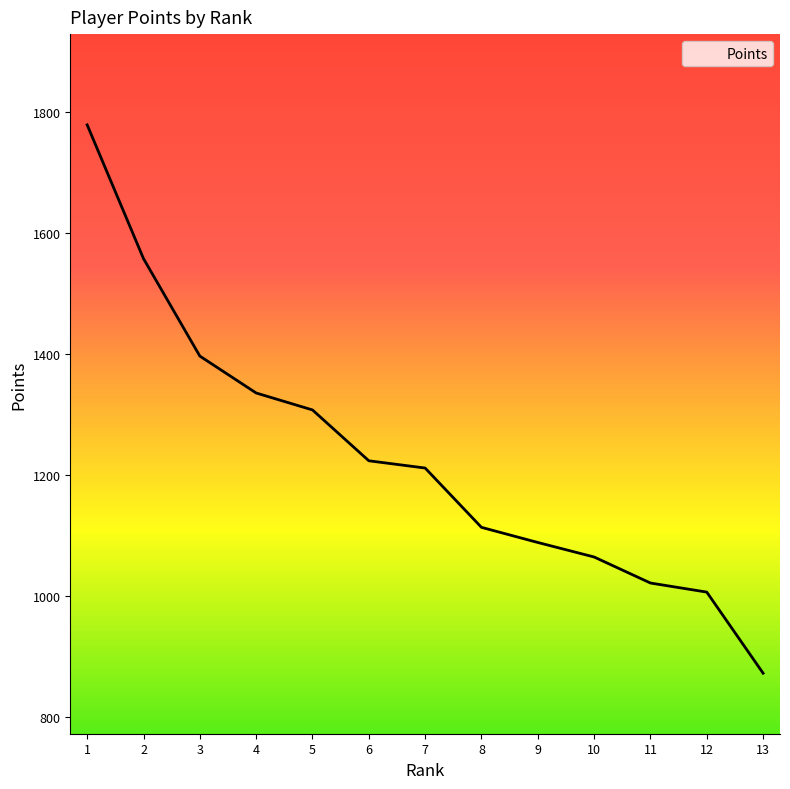

Rank the categories by value from lowest to highest.

13, 12, 11, 10, 9, 8, 7, 6, 5, 4, 3, 2, 1